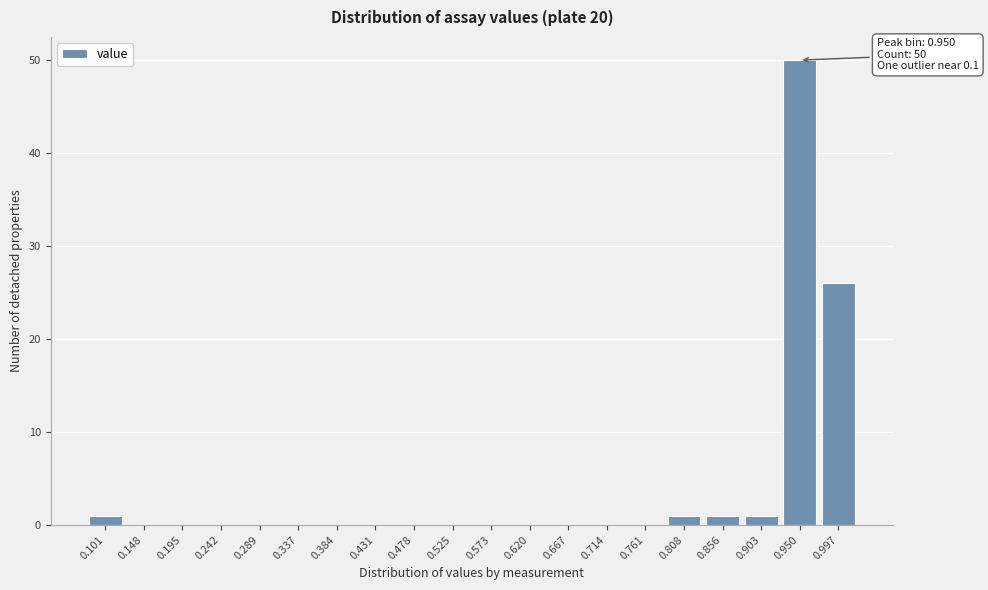

Reading right to left, transcribe all the data shown in this chart.

0.997=26	0.950=50	0.903=1	0.856=1	0.808=1	0.761=0	0.714=0	0.667=0	0.620=0	0.573=0	0.525=0	0.478=0	0.431=0	0.384=0	0.337=0	0.289=0	0.242=0	0.195=0	0.148=0	0.101=1